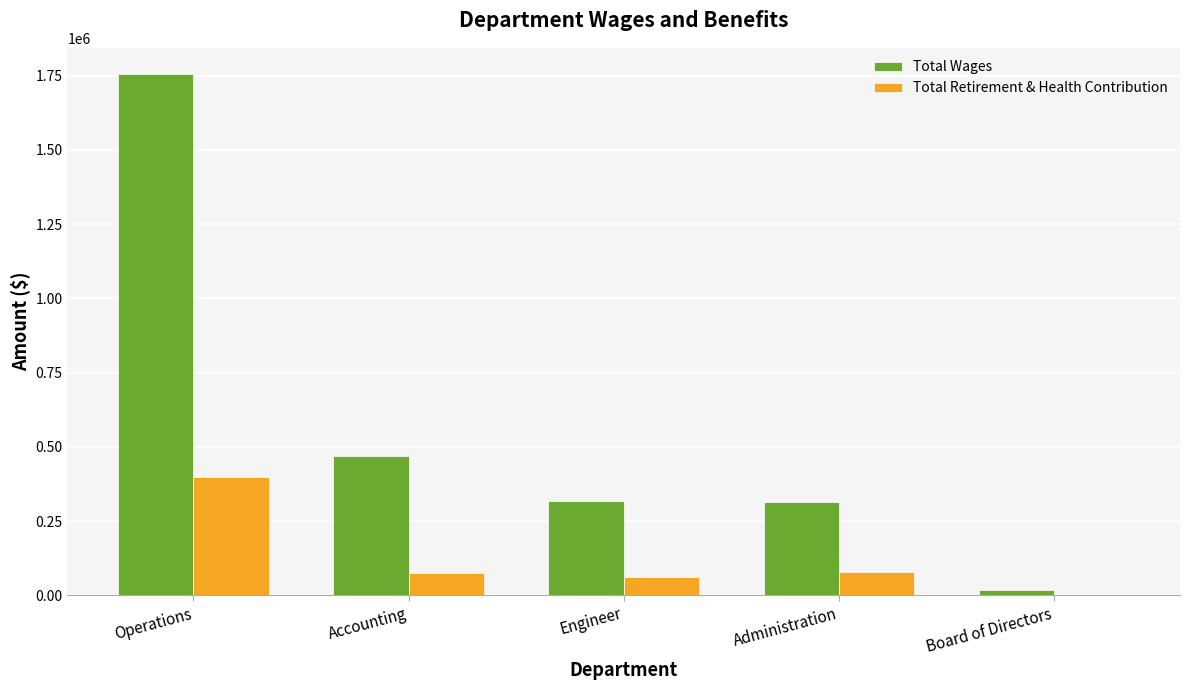

Is the value of Total Wages at Operations greater than the value of Total Retirement & Health Contribution at Operations?

Yes